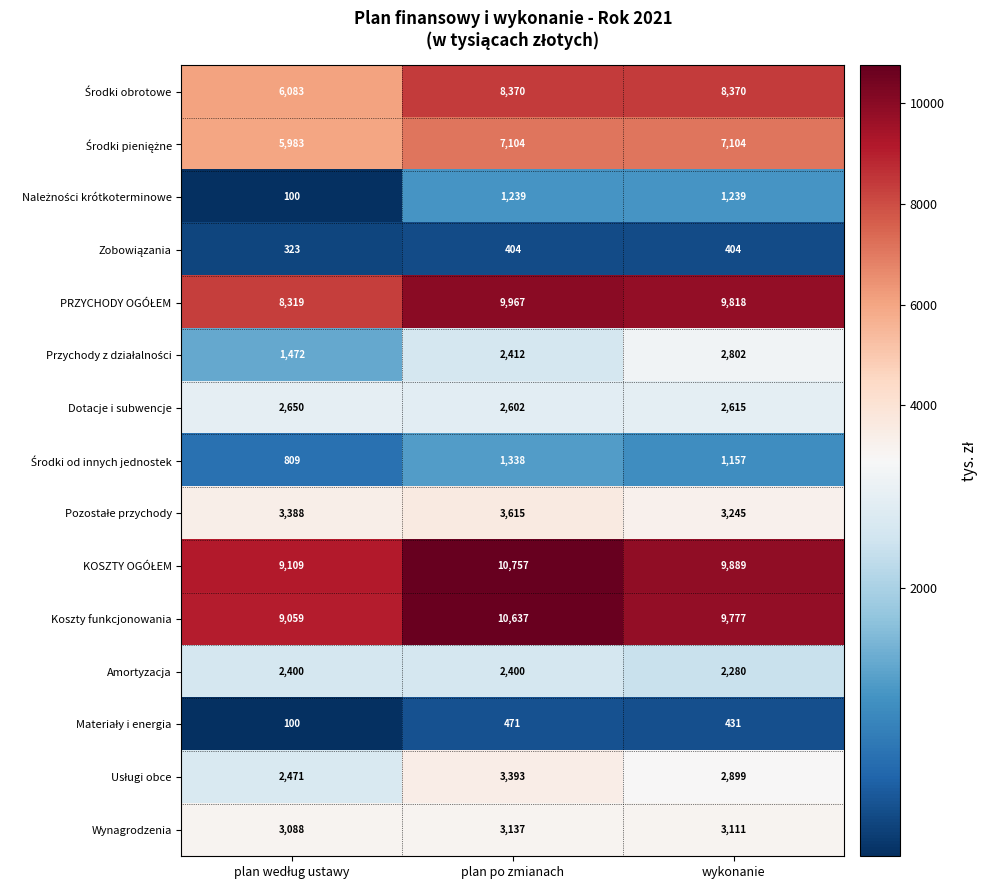

True or false: Koszty funkcjonowania has a value of 9777 at wykonanie.

True